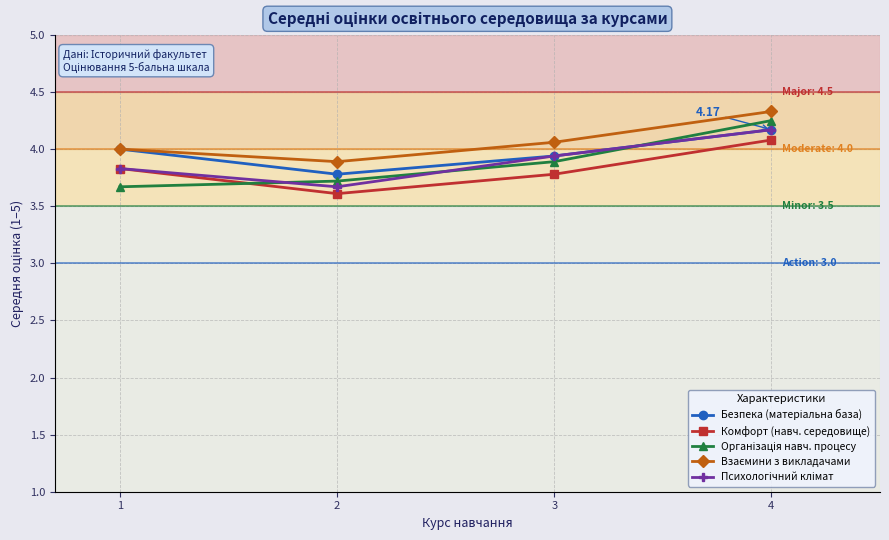

What is the difference between the highest and lowest values at 2?

0.3